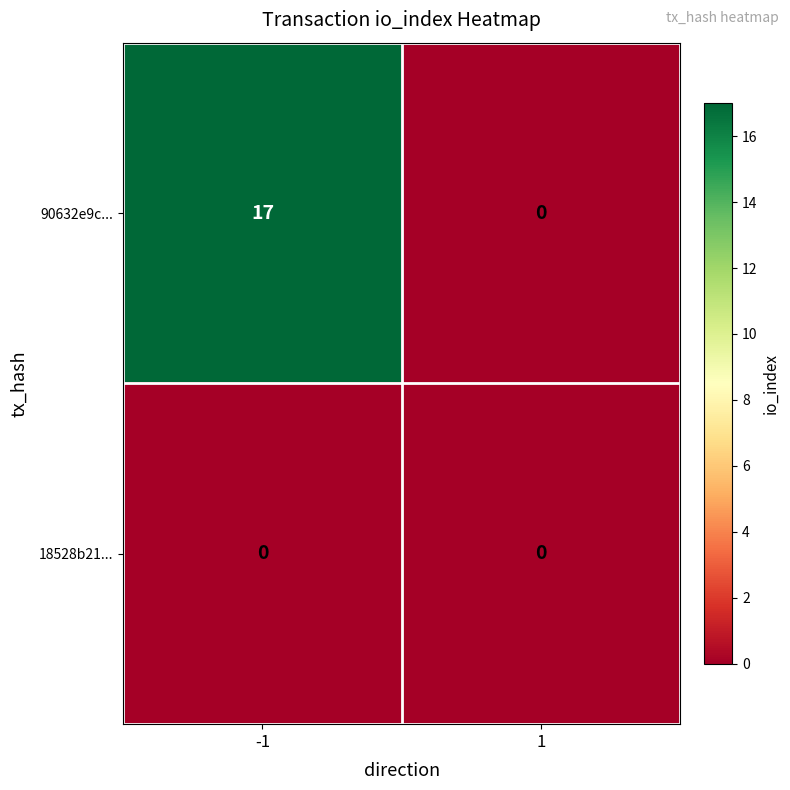

Which series changed the most between -1 and 1?

90632e9c...